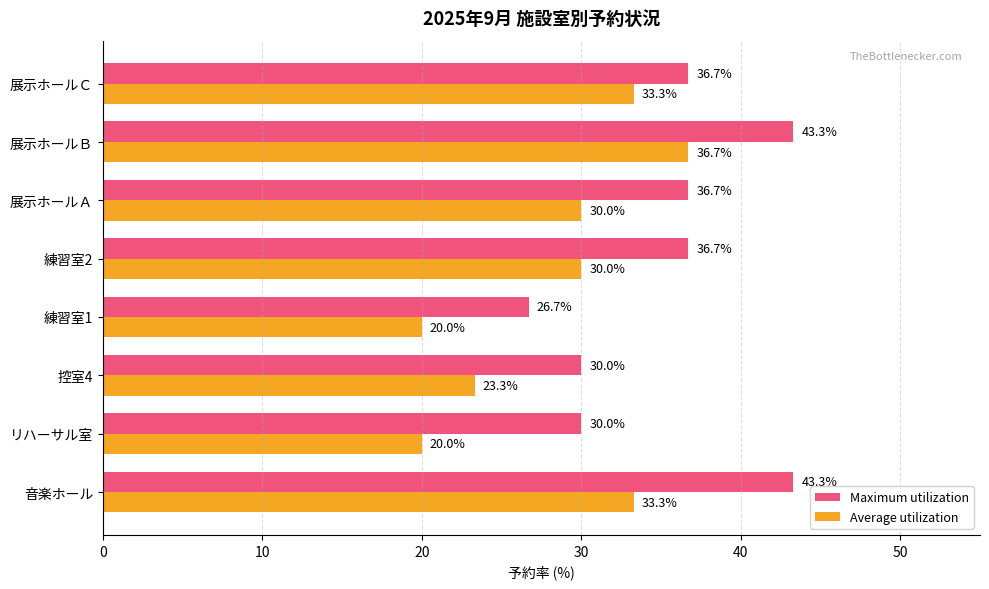

What is the sum of all Maximum utilization values?

283.4